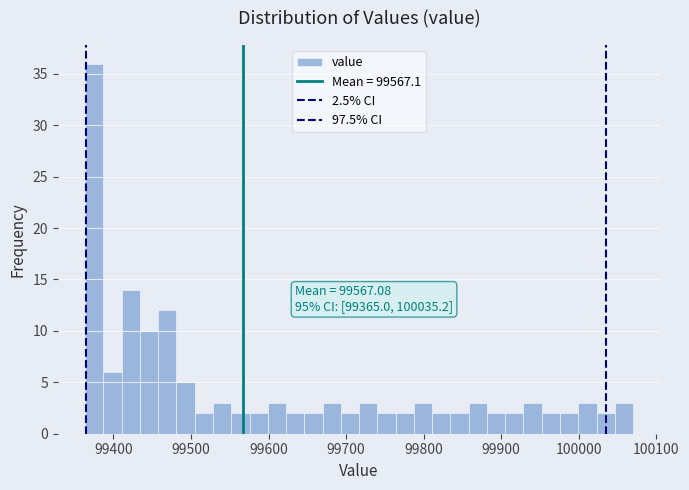

Read against the x-axis, roughly where is the centre of the tallest bar?

99380